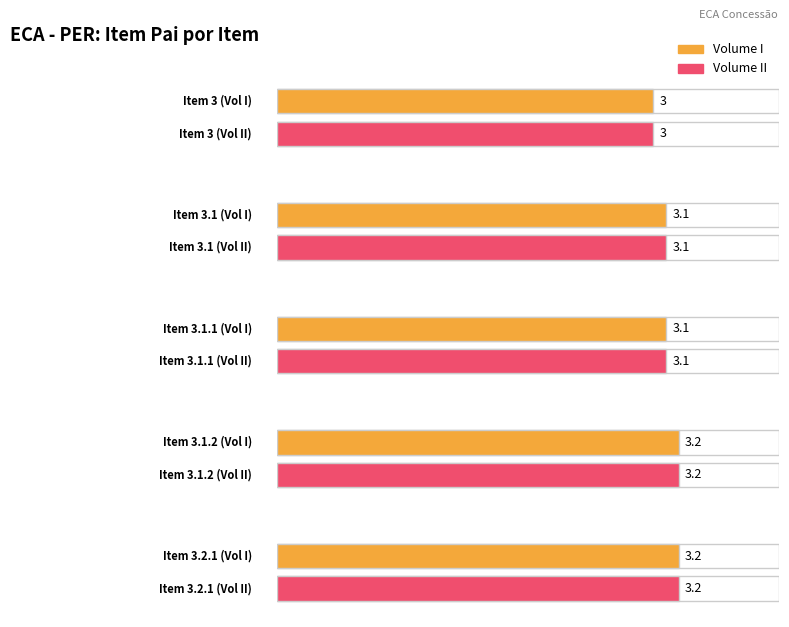

How many series are shown in this chart?

2